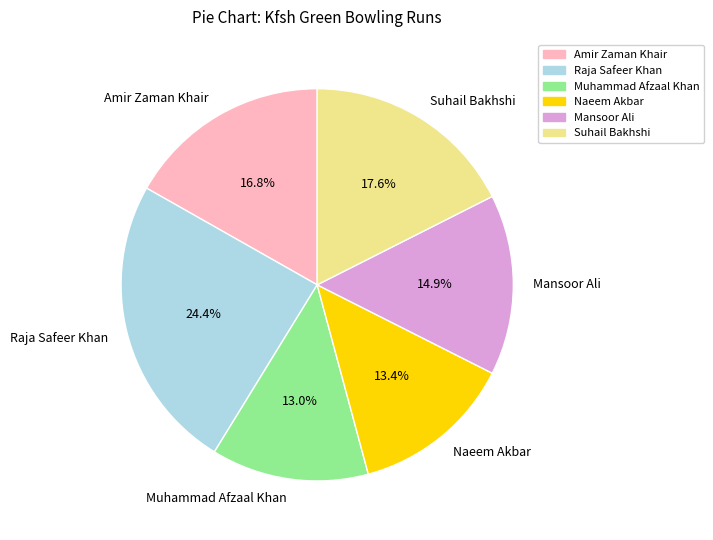

Is there any slice that represents more than half of the pie?

No